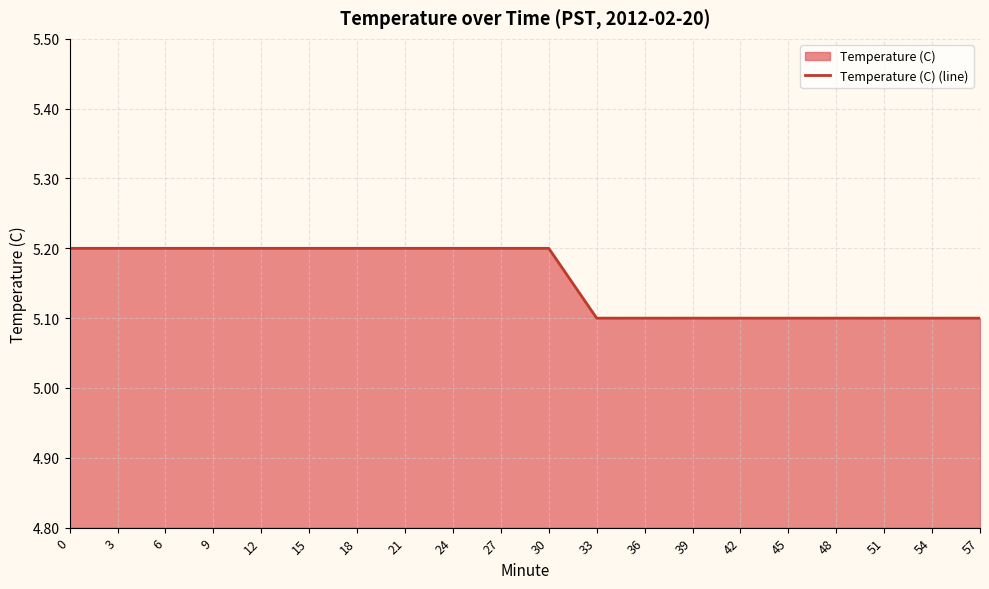

List the labels in order of value, smallest first.

33, 36, 39, 42, 45, 48, 51, 54, 57, 0, 3, 6, 9, 12, 15, 18, 21, 24, 27, 30